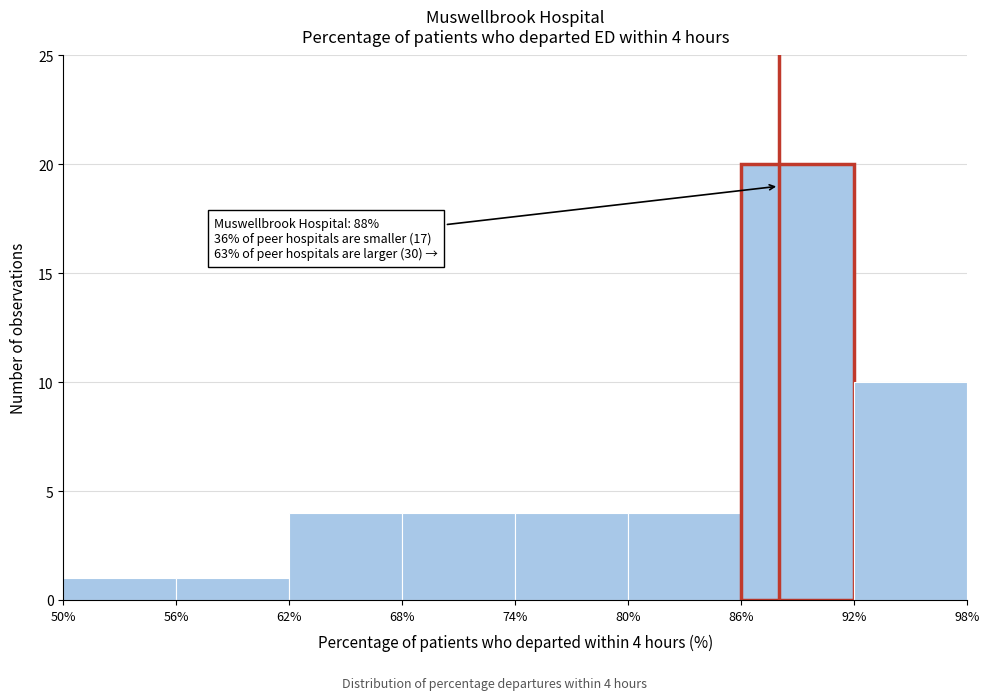

Which range on the x-axis has the tallest bar?

86% to 92%